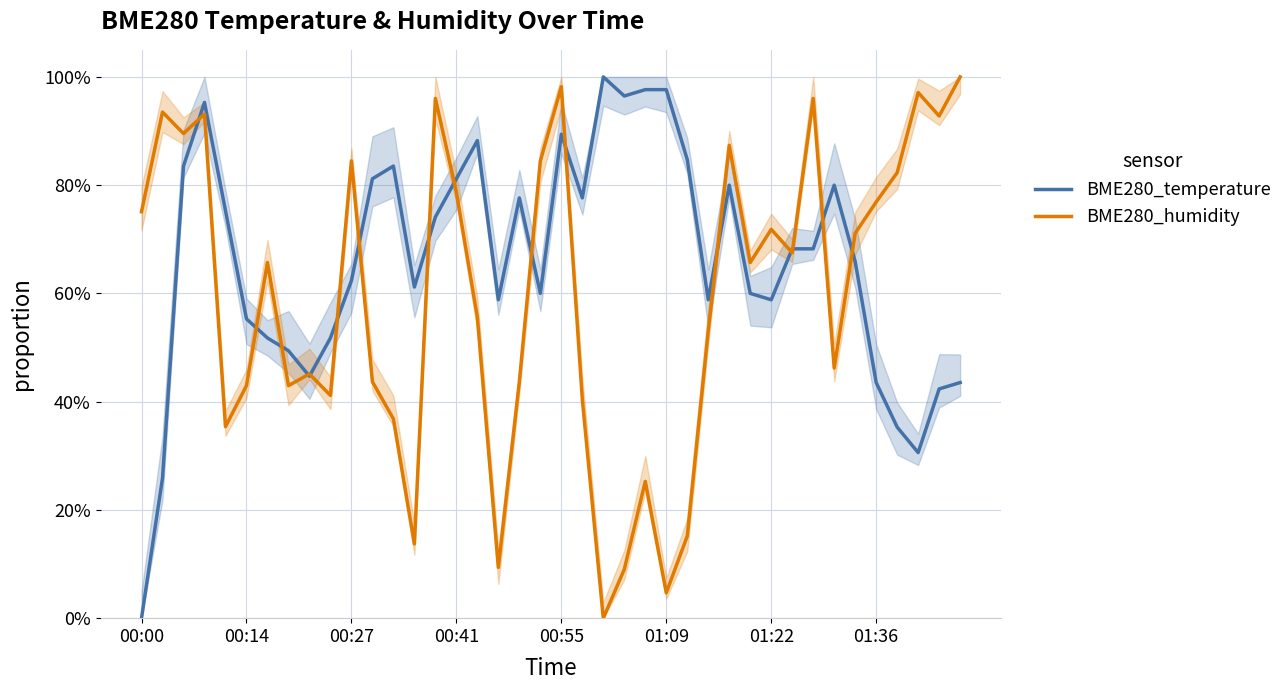

Where is the first local minimum for BME280_temperature?

8